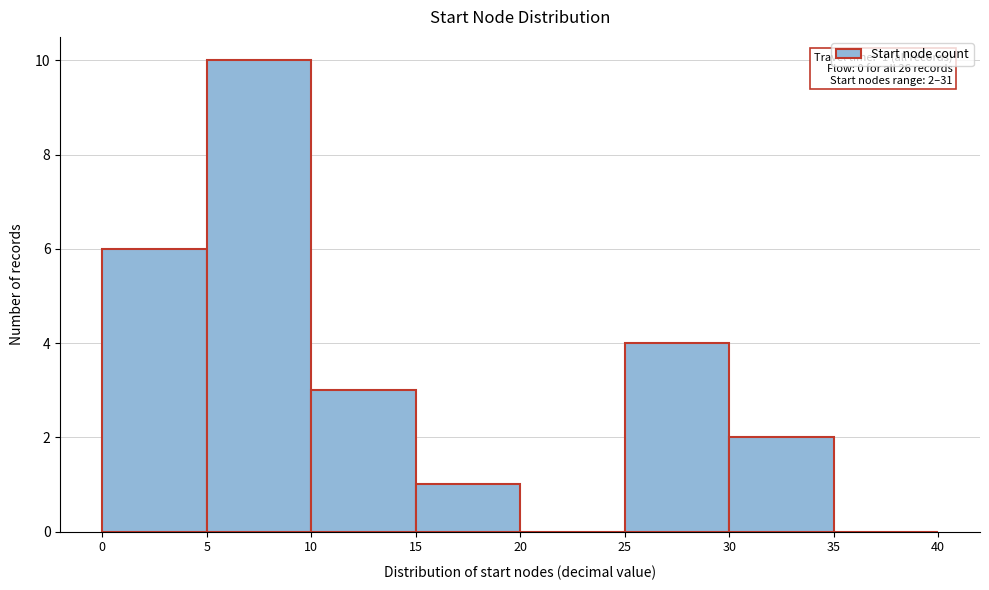

Over which range of the x-axis is the bar tallest?

5 to 10